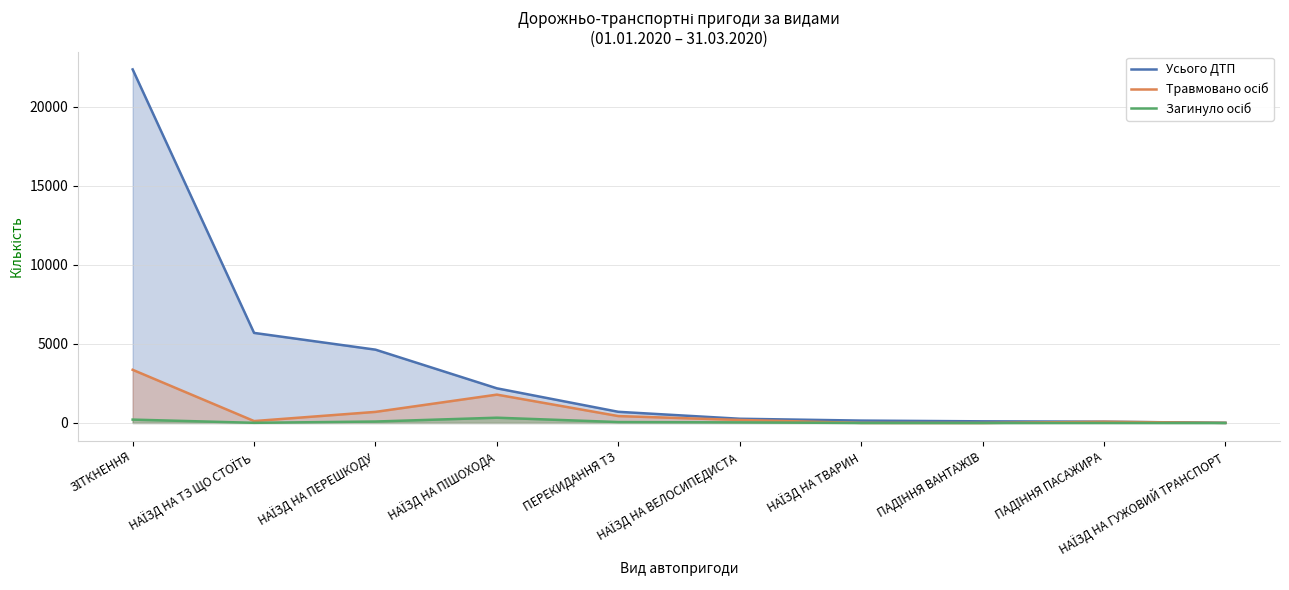

Rank the series by their average value, from lowest to highest.

Загинуло осіб, Травмовано осіб, Усього ДТП